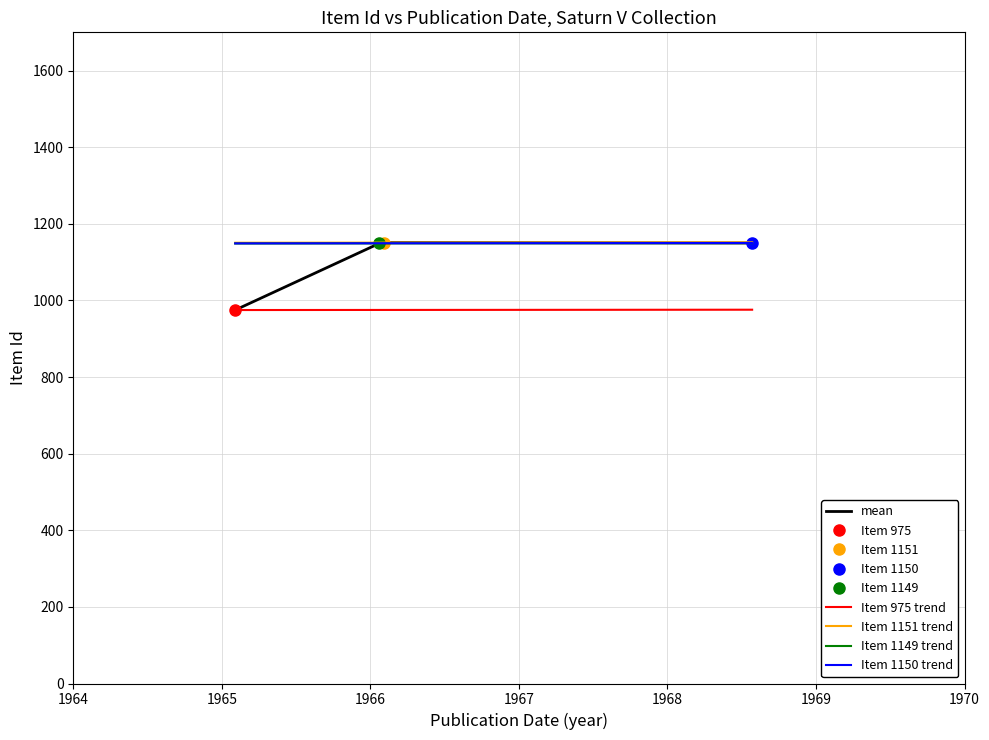

What is the difference between the second highest and minimum values in the mean series?

175.0